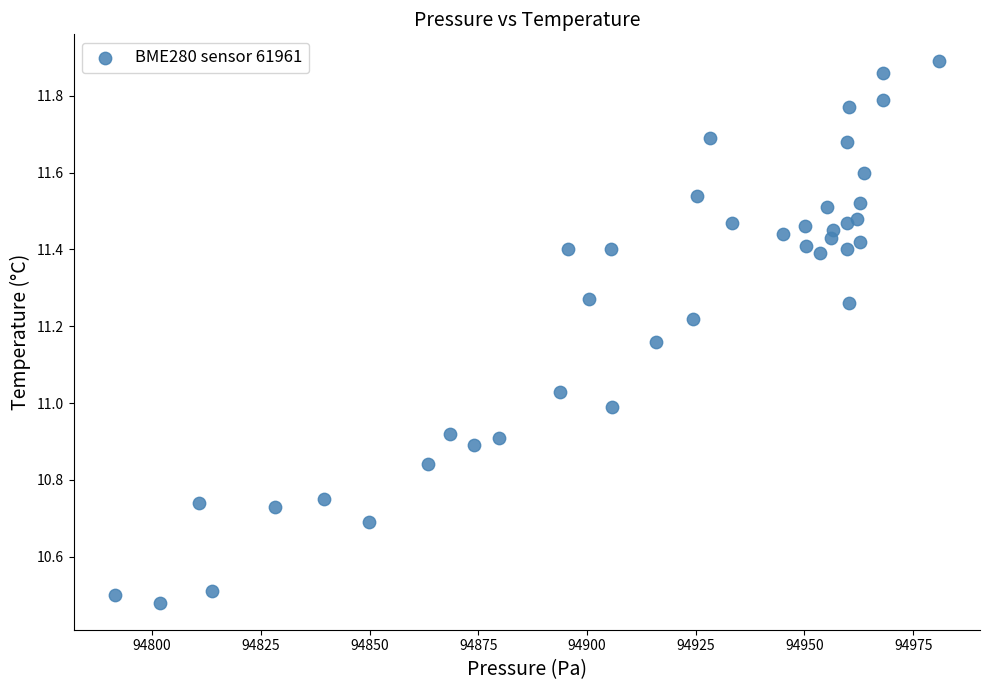

What is the range of X values (max minus min)?

189.5